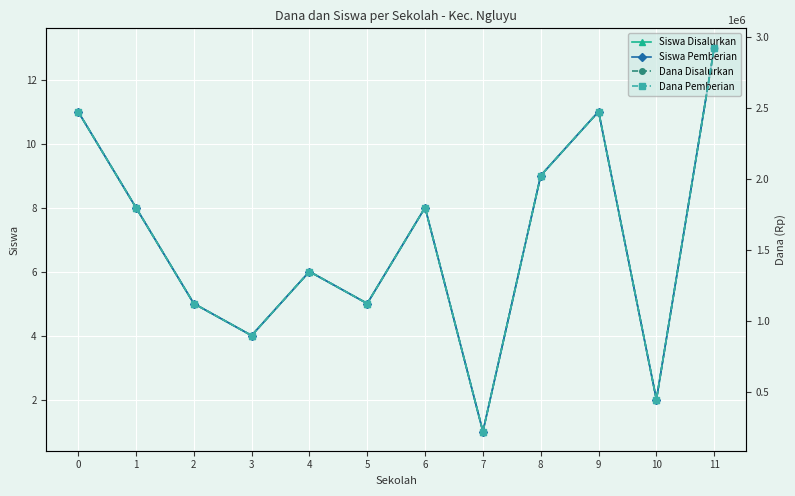

What is the sum of the Siswa Pemberian values at 10 and 2?

7